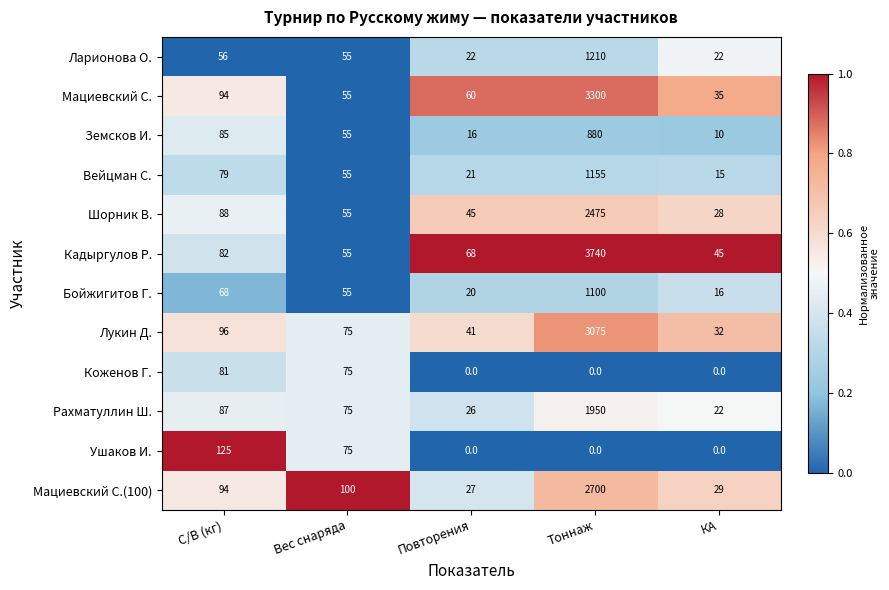

Is it true that Бойжигитов Г. equals 55 at Вес снаряда?

True